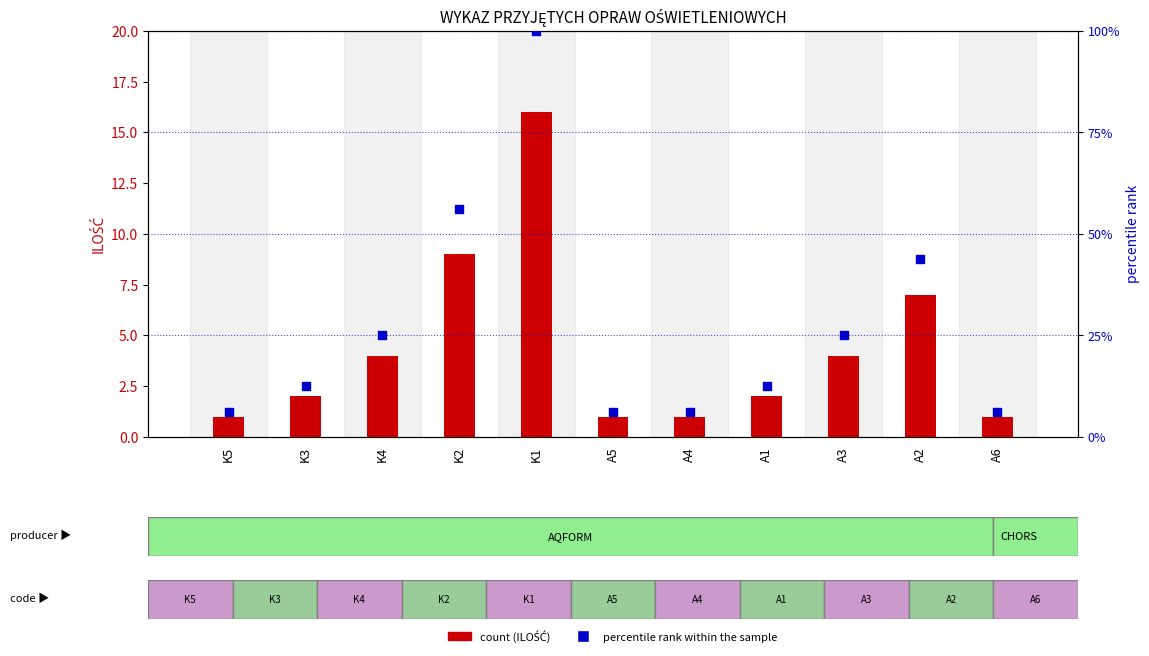

Is the value of percentile rank within the sample at K2 greater than the value of ILOŚĆ (count) at K5?

Yes